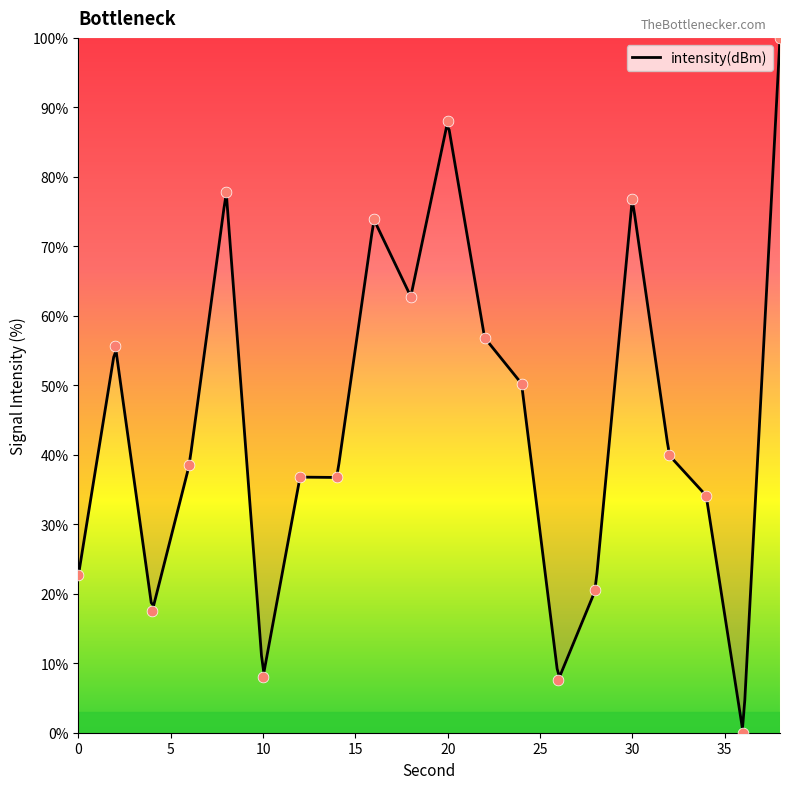

Between 30 and 18, which is larger?

30